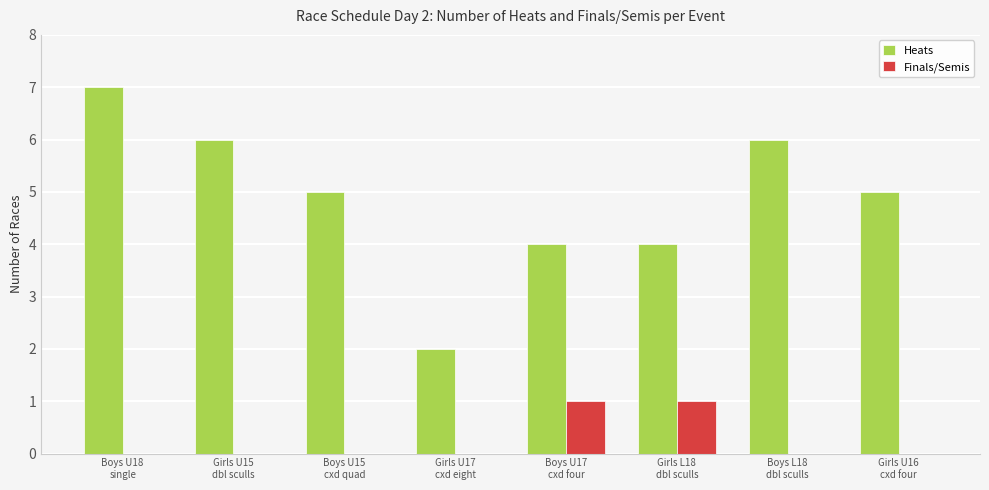

Which series has the largest total across all categories?

Heats